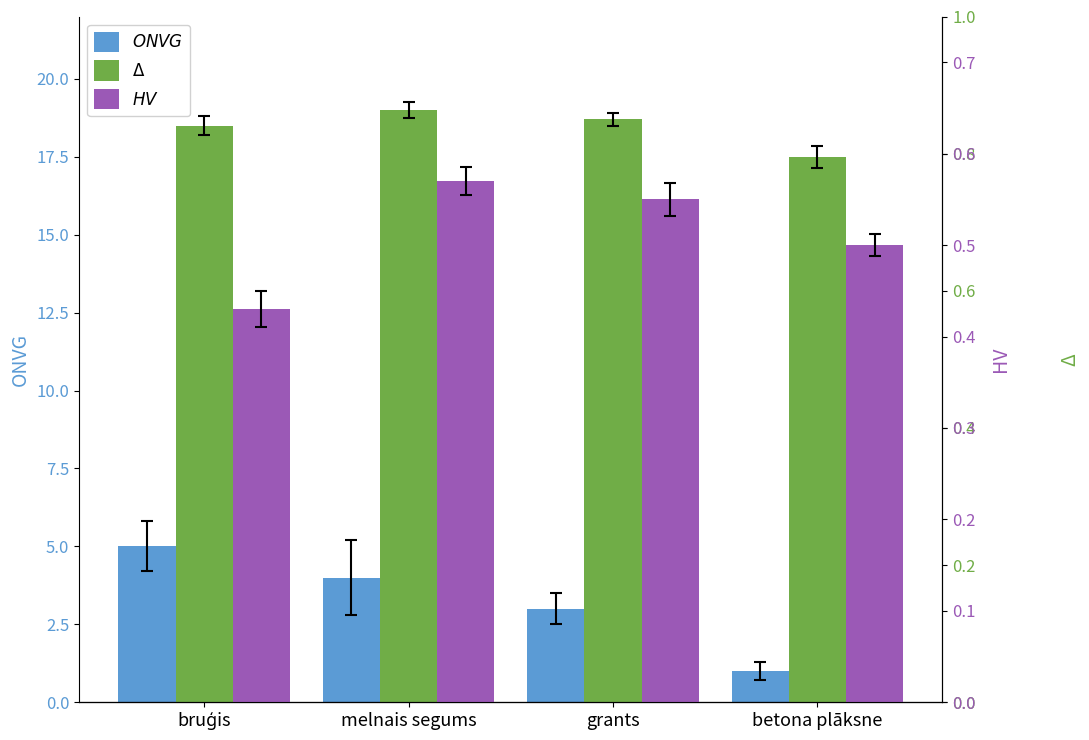

How many bars are there in total?

12